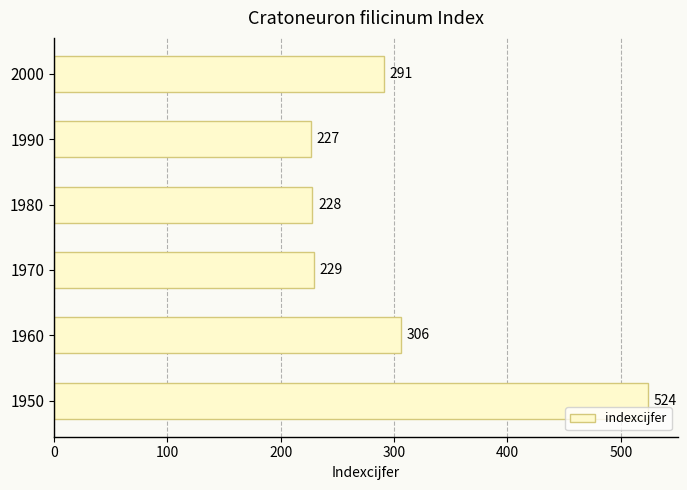

List the labels in order of value, largest first.

1950, 1960, 2000, 1970, 1980, 1990